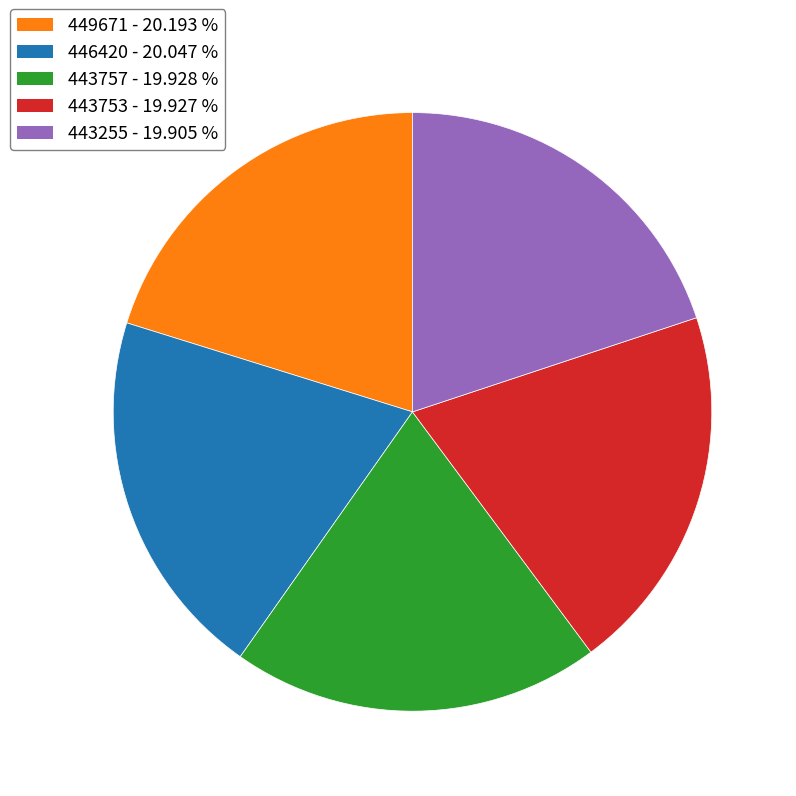

Combined, do 443753 and 446420 account for over 50%?

No